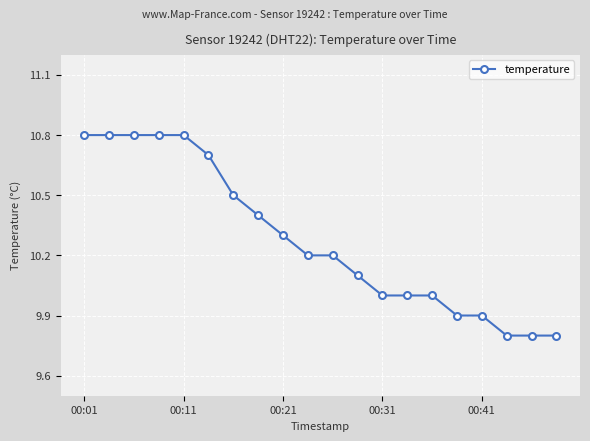

How many lines are shown in the chart?

1